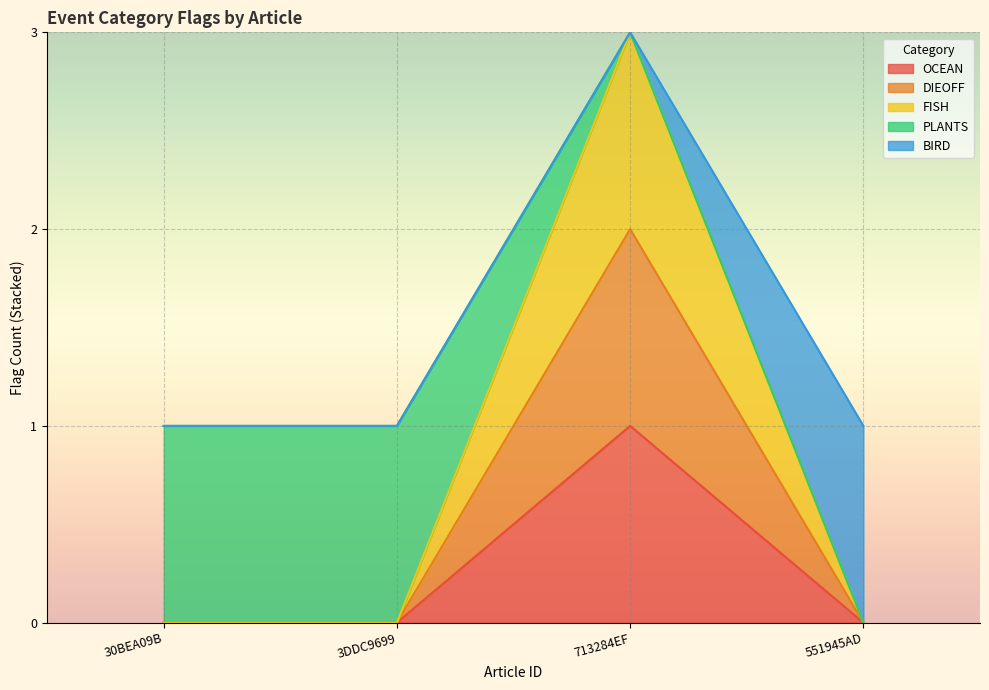

Count the number of categories in the chart.

4